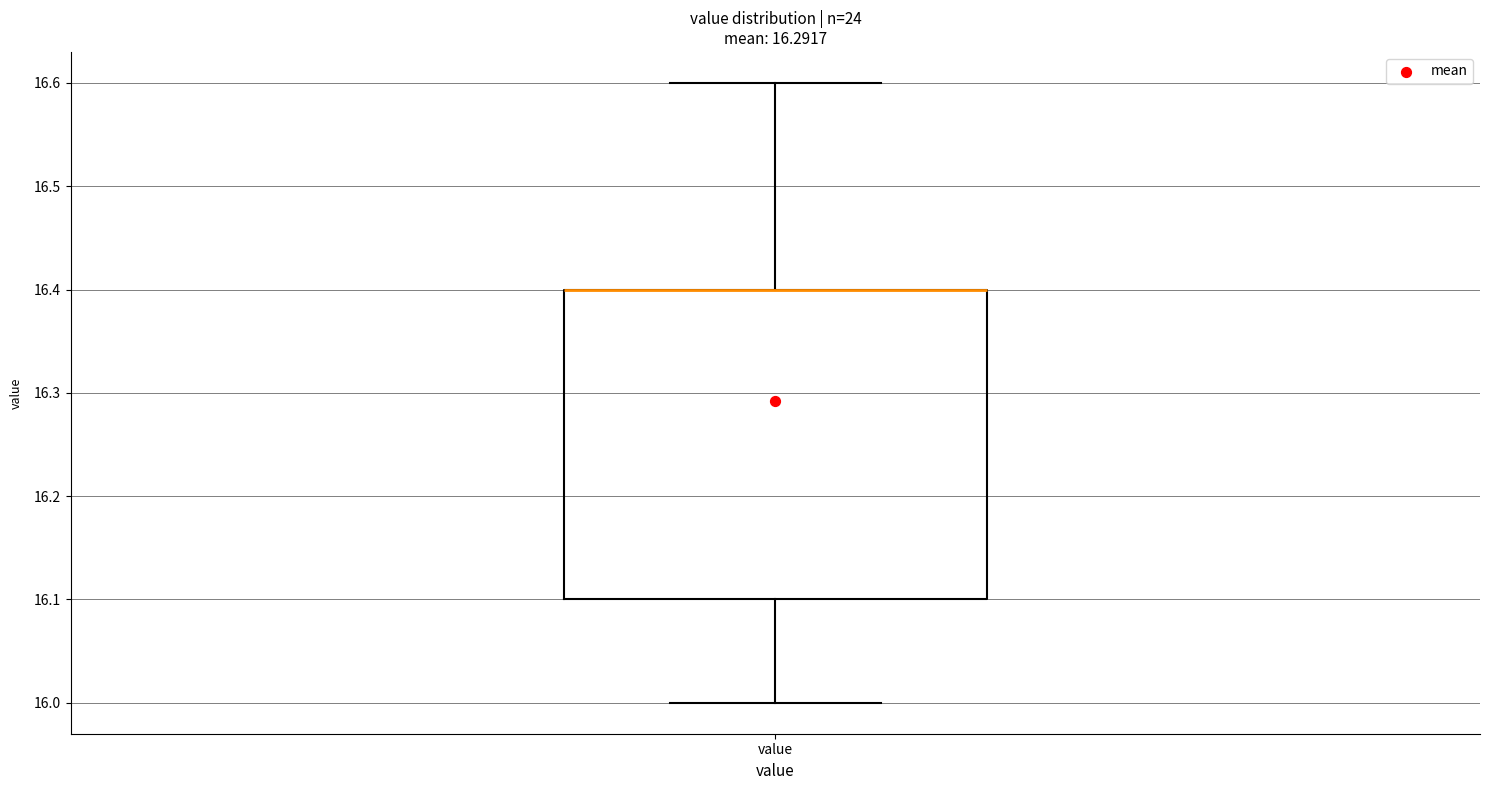

Where does the upper whisker of the box for value end on the y-axis? The values are not printed on the chart, so give them approximately, as read against the axis.

16.6